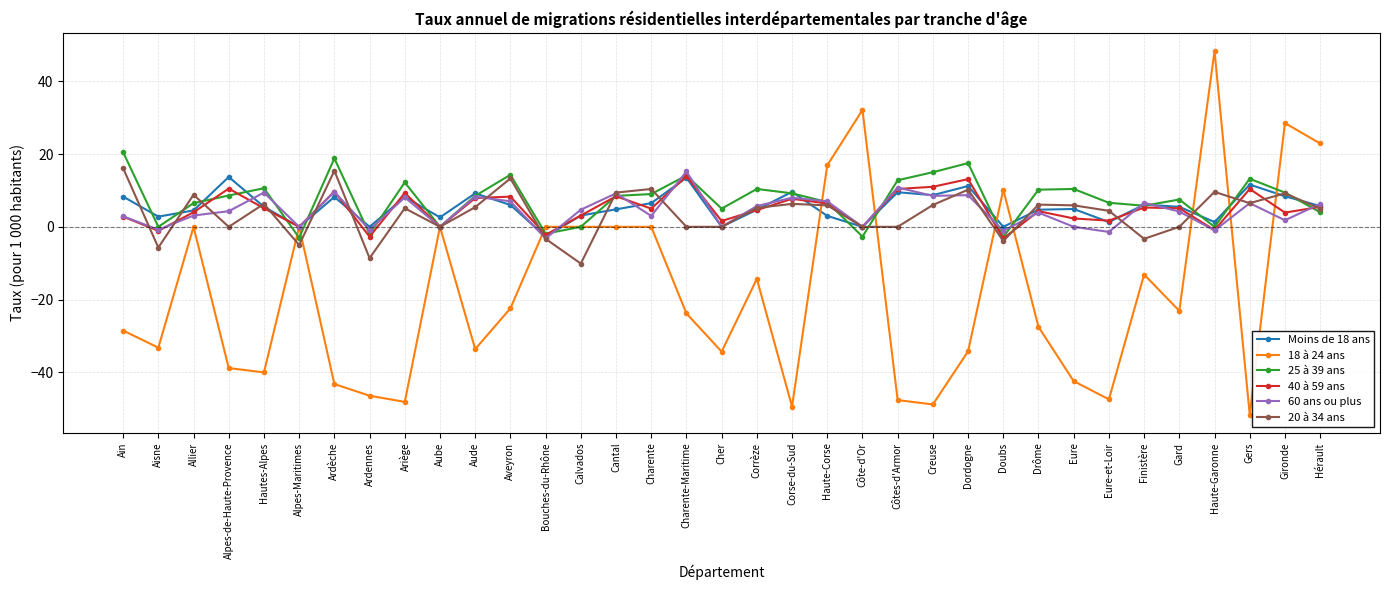

What value does the Moins de 18 ans series have at Aveyron?

6.0